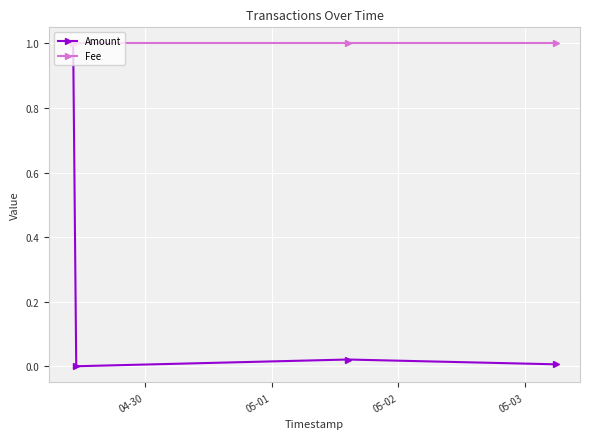

What are all the series names shown in the legend?

Amount, Fee